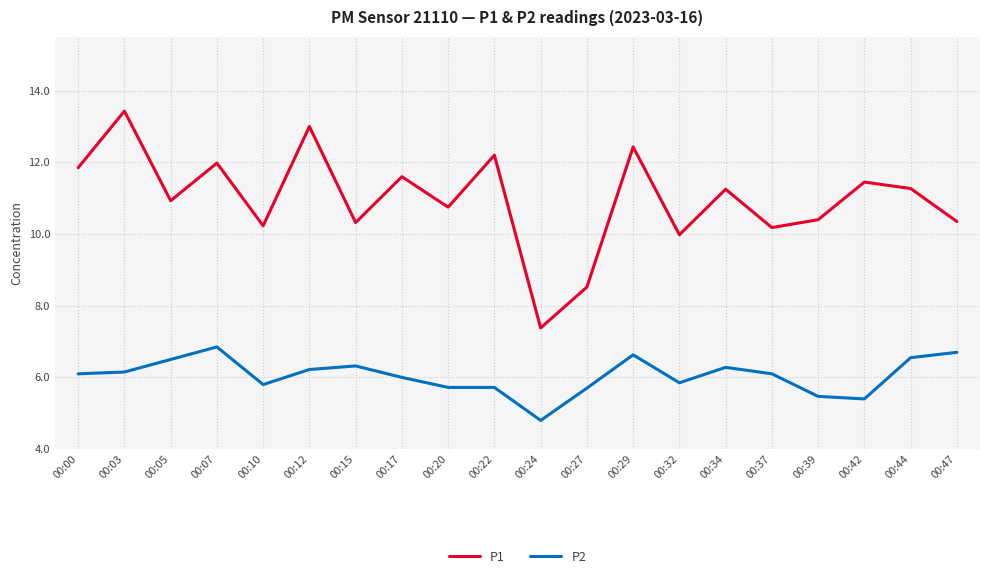

True or false: P1 and P2 cross at least once.

False